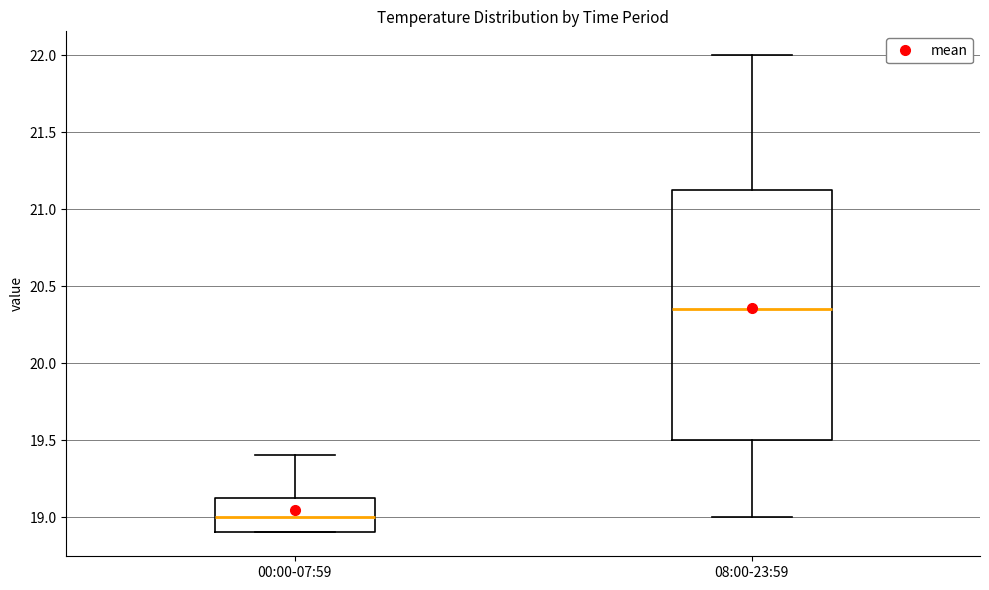

Where does the upper whisker of the box for 00:00-07:59 end on the y-axis? The values are not printed on the chart, so give them approximately, as read against the axis.

19.40